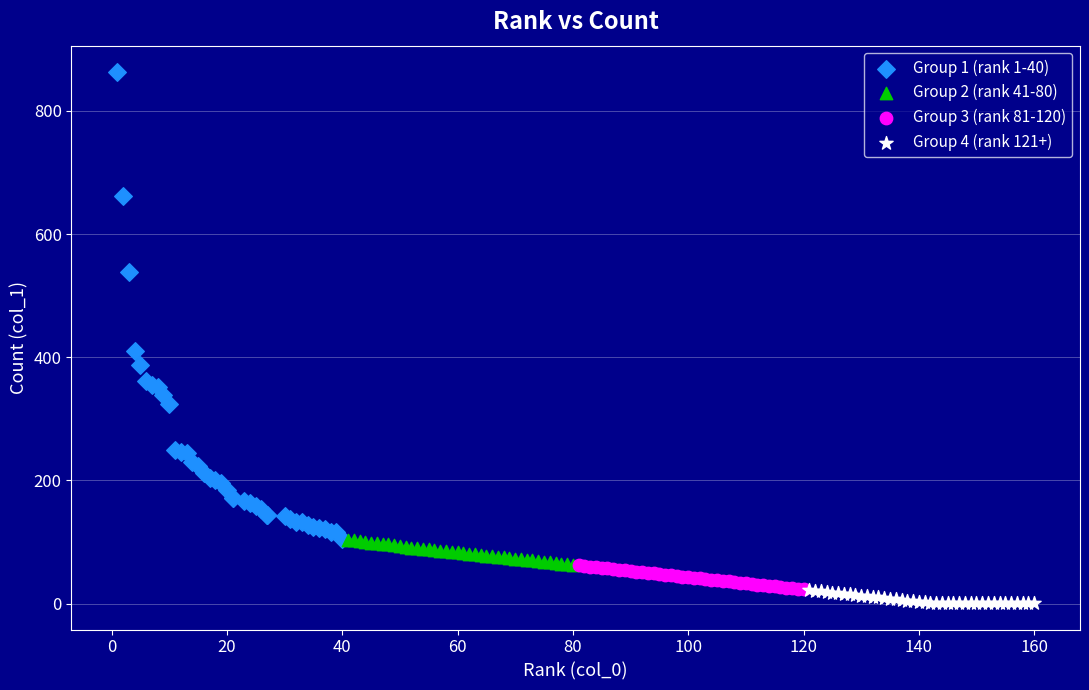

Which series contains the highest Y value?

Group 1 (rank 1-40)